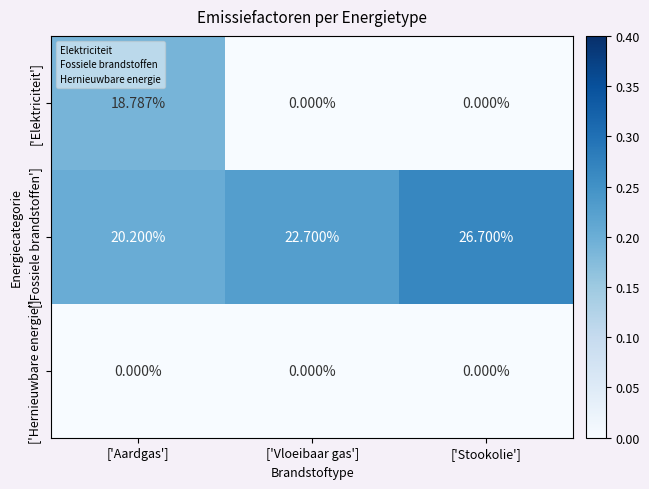

Which series has the largest range (max minus min)?

['Elektriciteit']